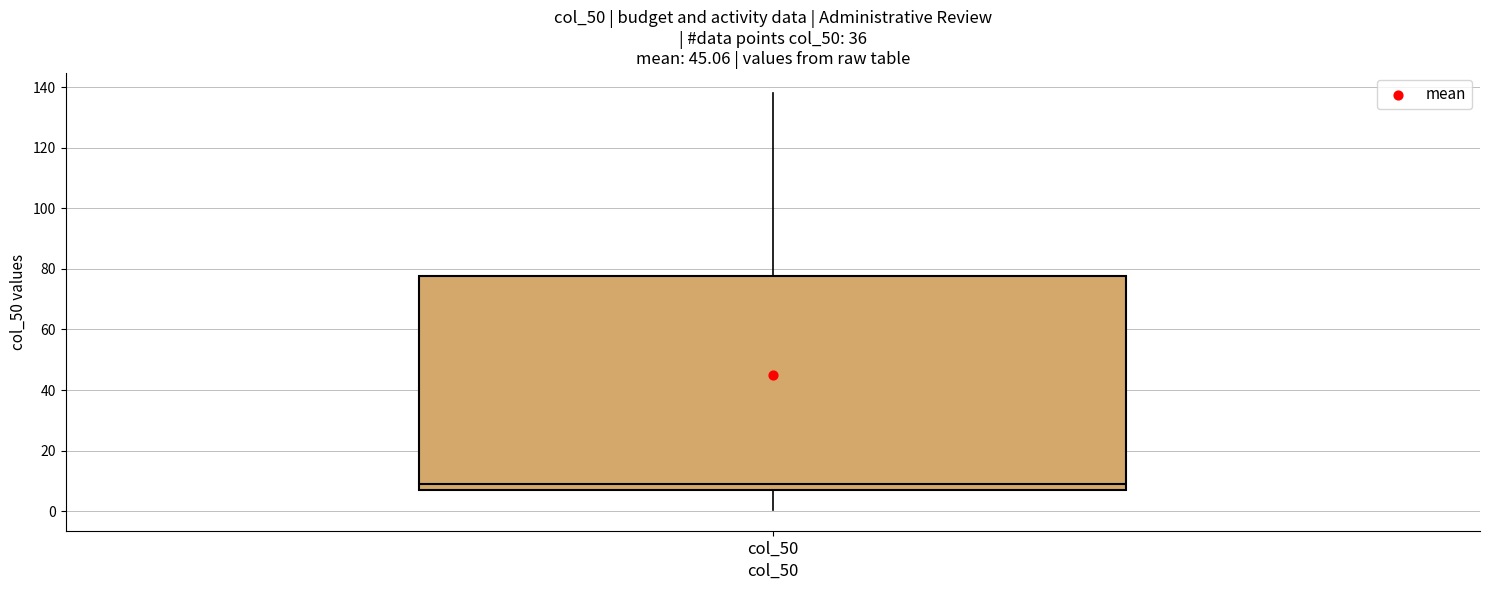

Where does the lower whisker of the box for col_50 end on the y-axis? The values are not printed on the chart, so give them approximately, as read against the axis.

0